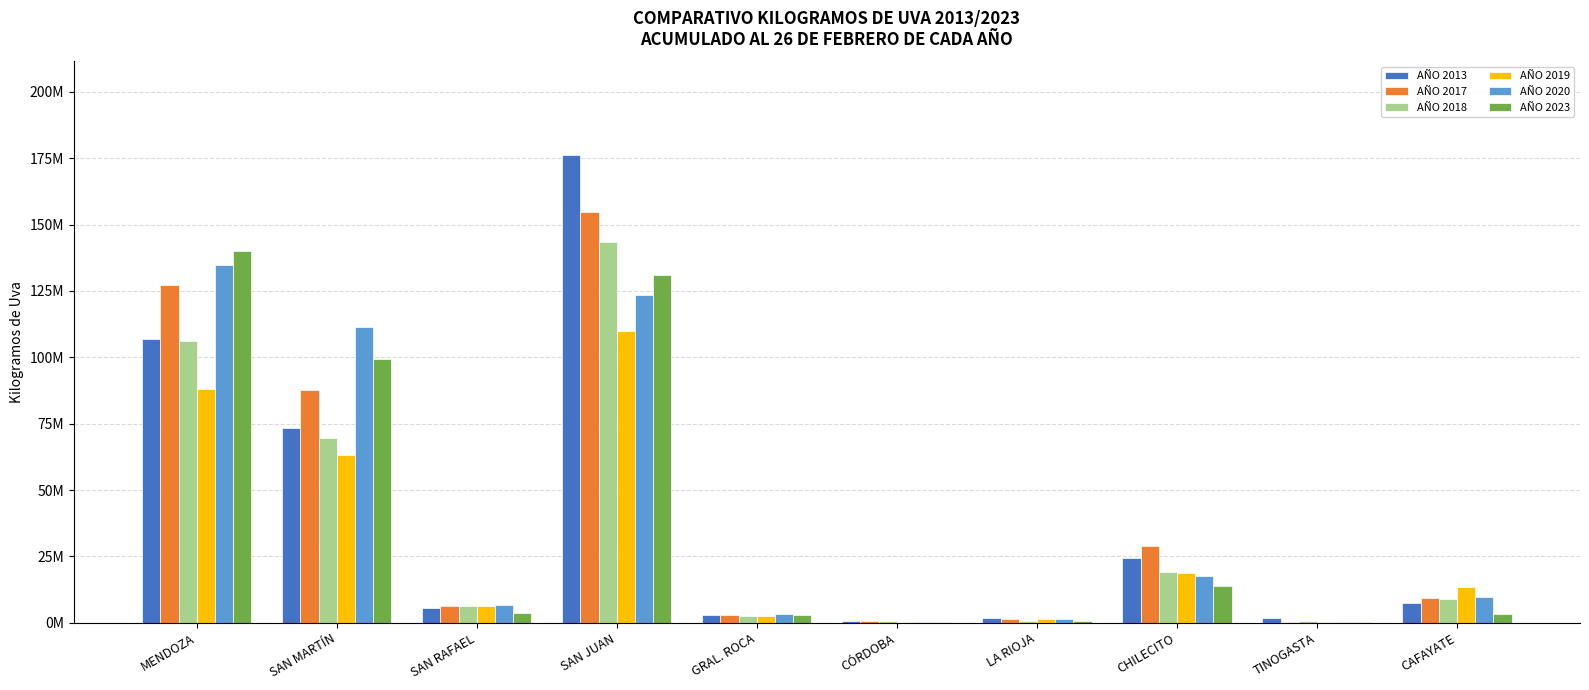

What is the difference between the second highest and second lowest values in the AÑO 2013 series?

105100123